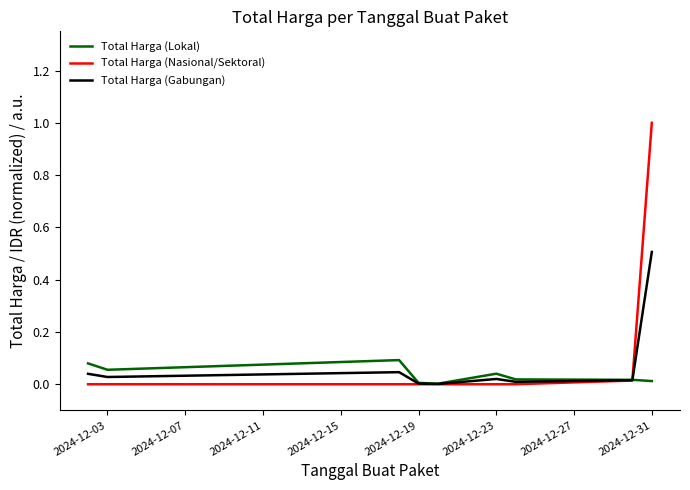

What is the maximum value shown in the chart?

1.0